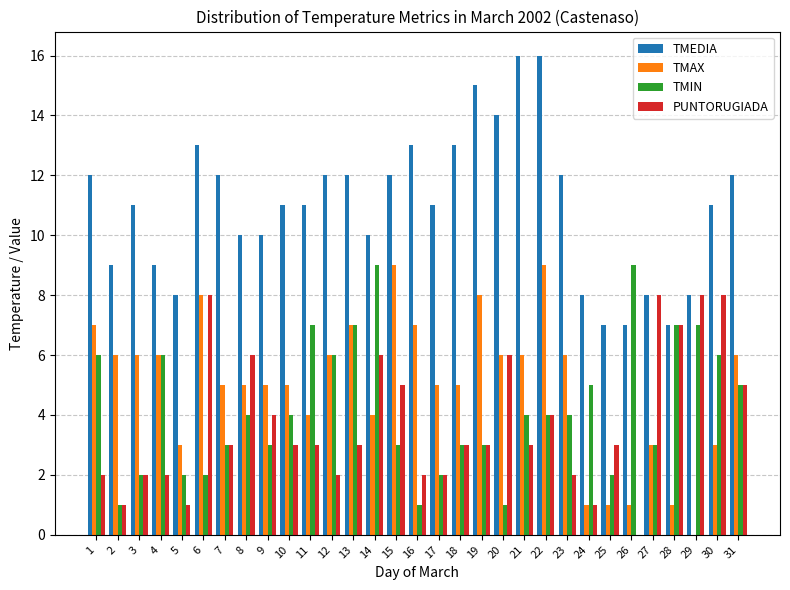

At which category is the sum across all series the highest?

22